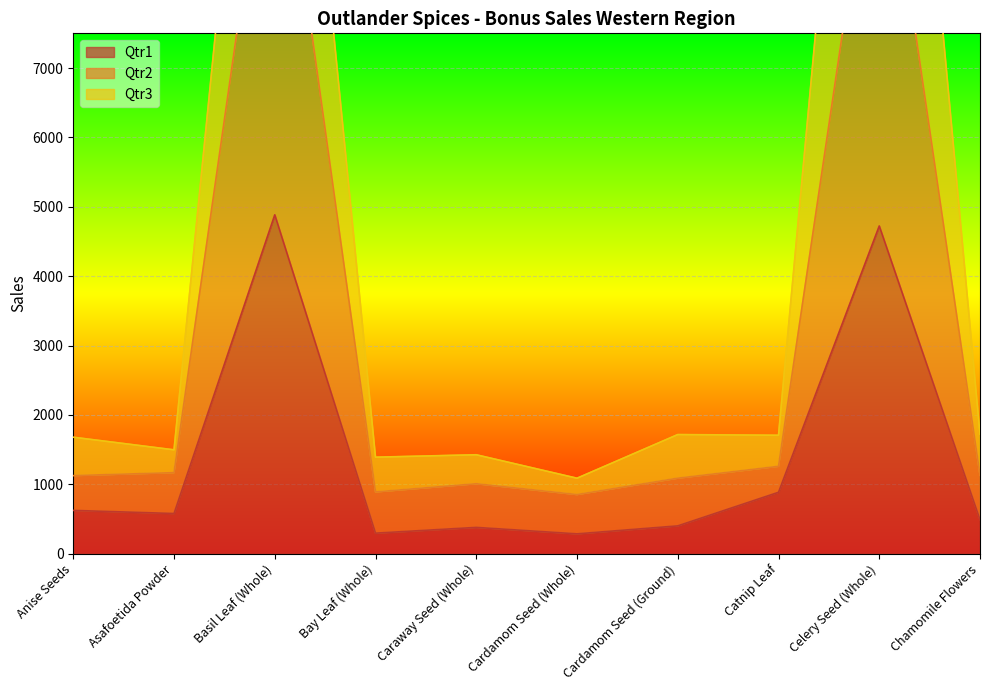

What is the maximum value shown in the chart?

17479